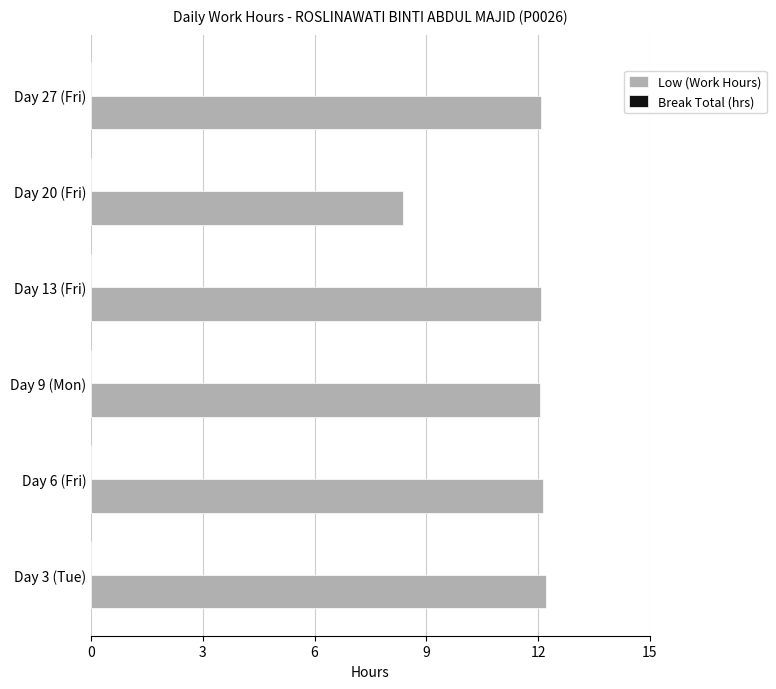

Read the value at Day 6 (Fri).

12.1